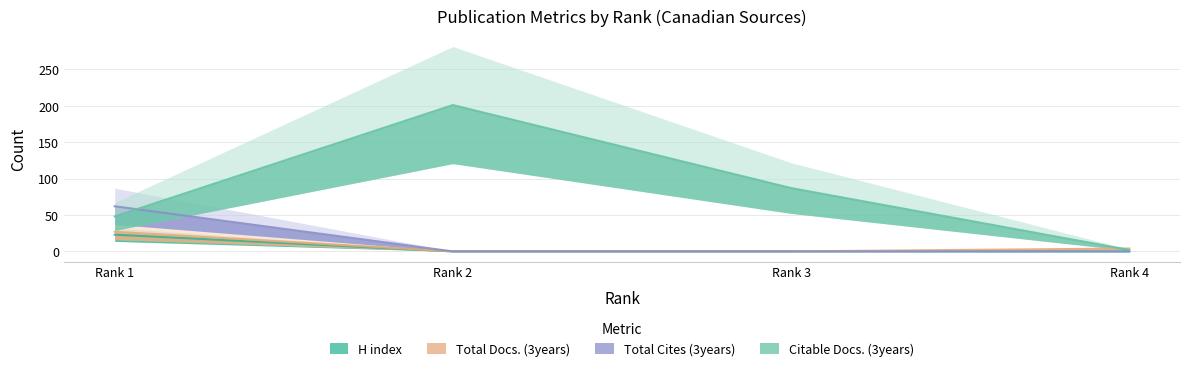

Which category has the lowest value in the Total Cites (3years) series?

Rank 2